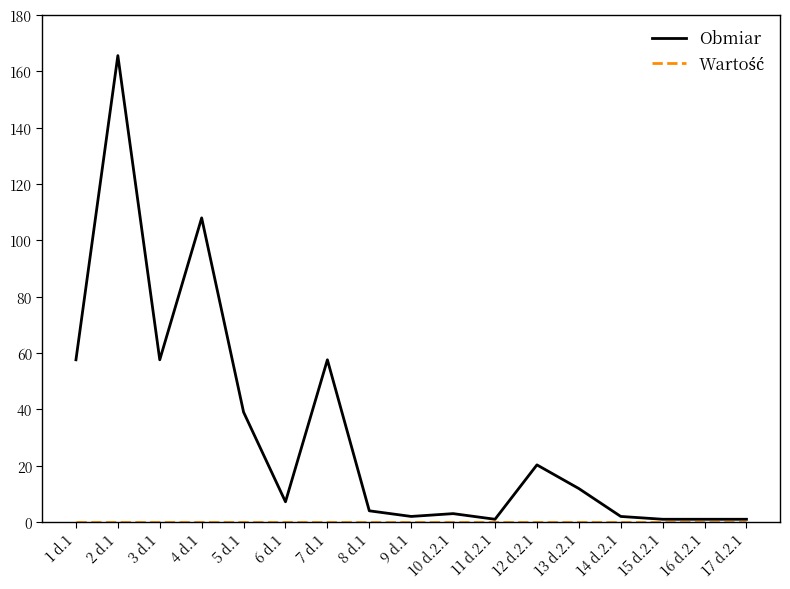

What is the spread (max minus min) of values at 5 d.1?

39.0